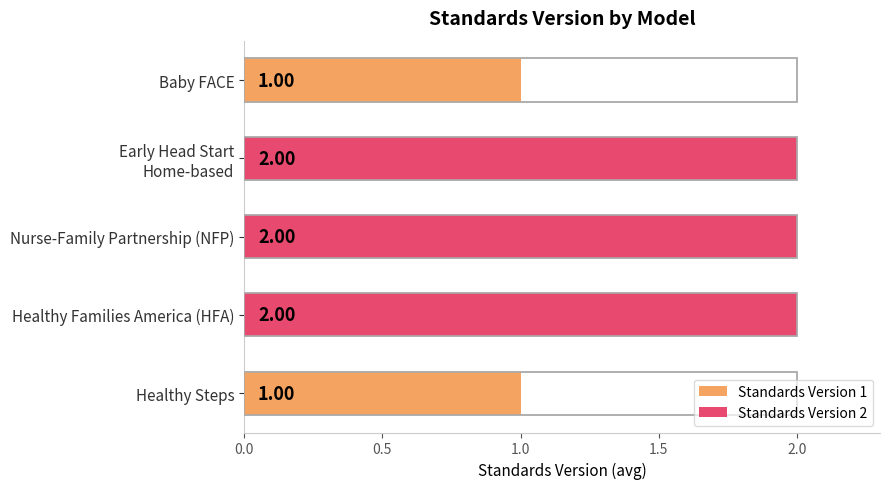

Is it true that the value at Baby FACE is 0?

False